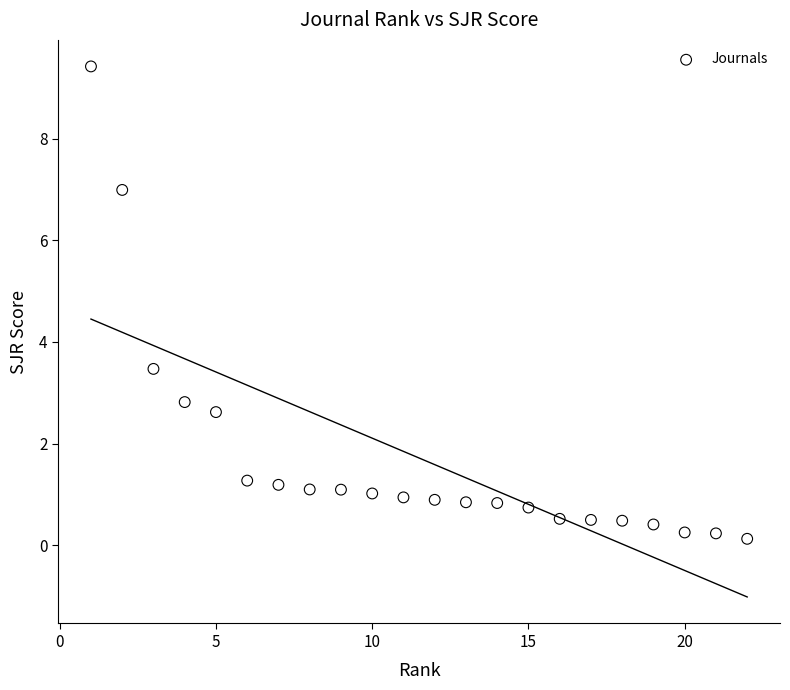

What is the range of Y values (max minus min)?

9.3